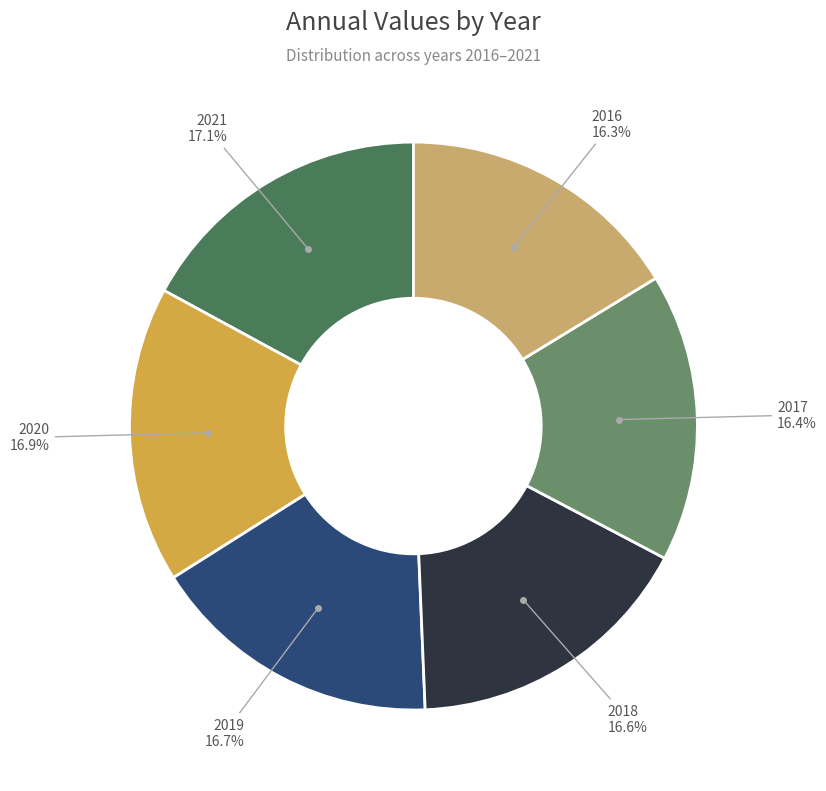

Is there a majority slice in this chart?

No